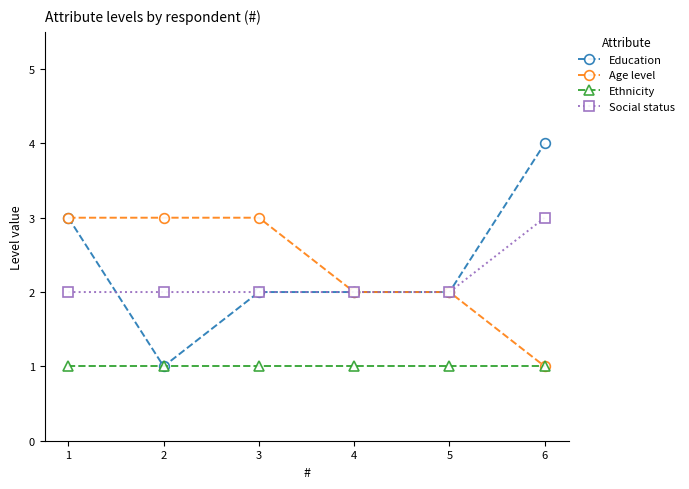

What is the sum of all Social status values?

13